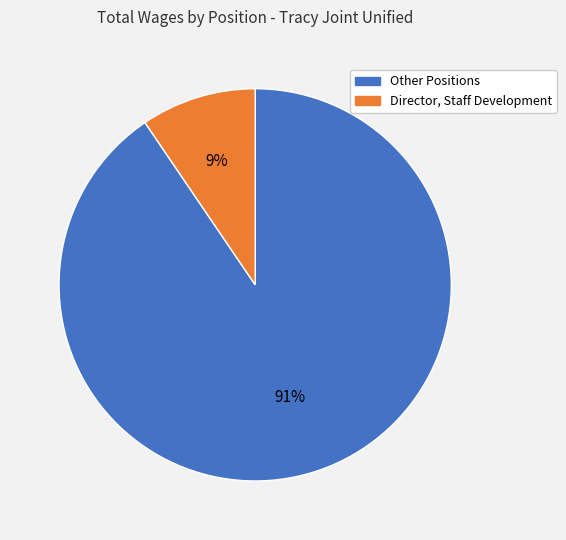

Count the number of slices in the pie.

2